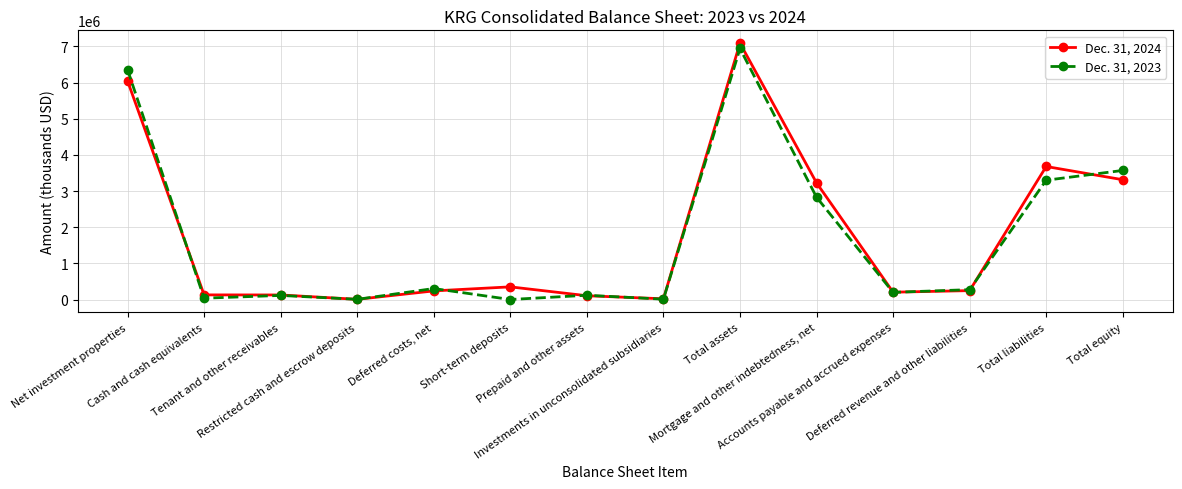

List the series in order of their overall mean, highest first.

Dec. 31, 2024, Dec. 31, 2023